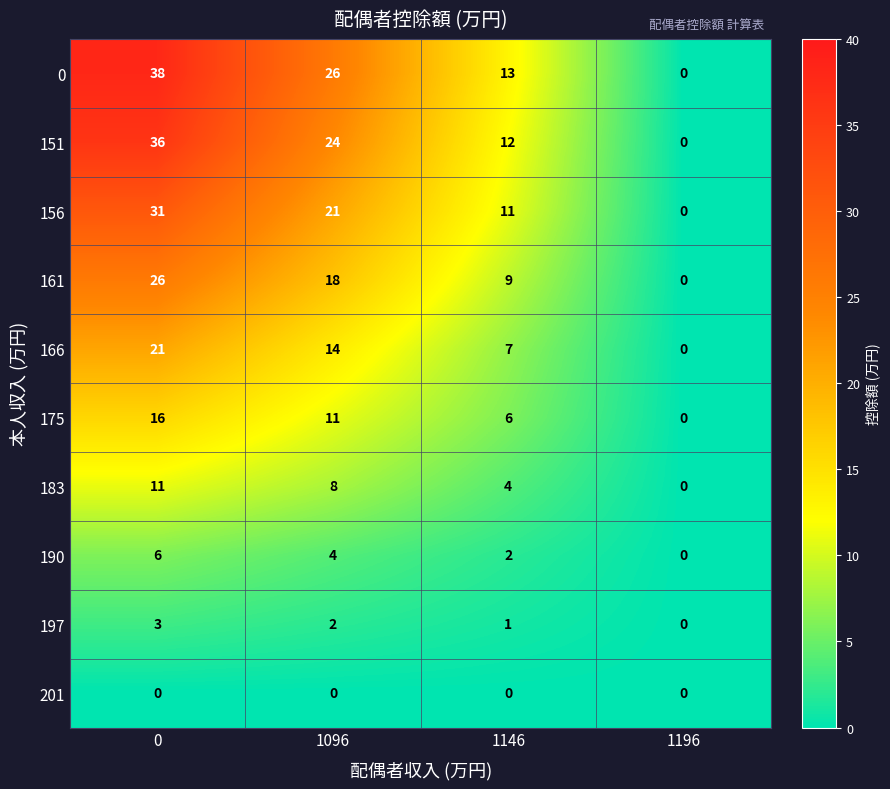

Rank the series by their maximum value, from highest to lowest.

0, 151, 156, 161, 166, 175, 183, 190, 197, 201